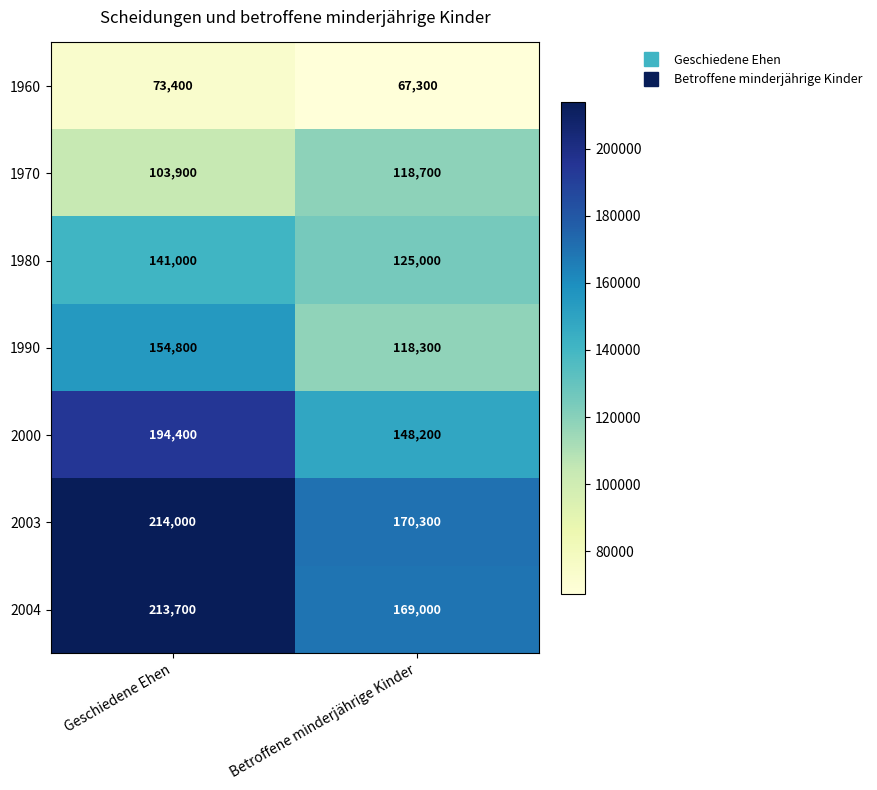

List the series in order of their peak value, lowest first.

1960, 1970, 1980, 1990, 2000, 2004, 2003